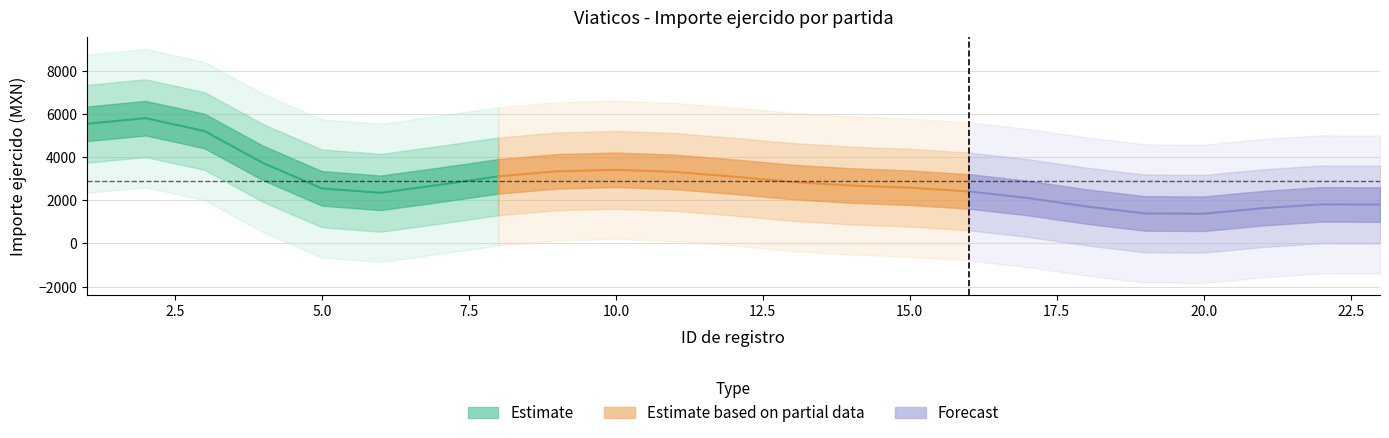

At which category does the chart reach its minimum across all series?

20